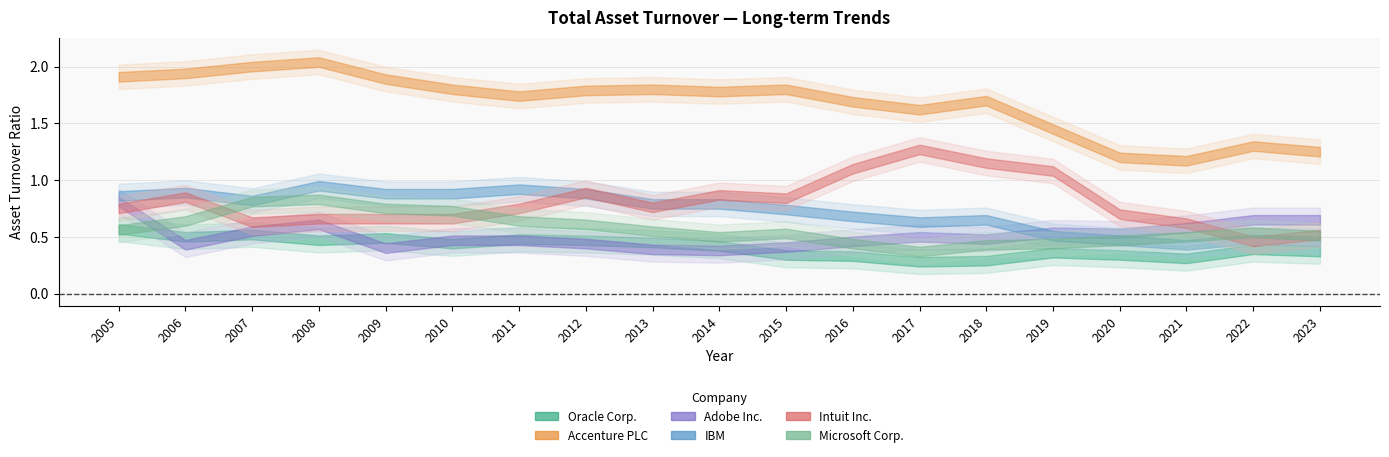

At which category is the sum across all series the highest?

2008